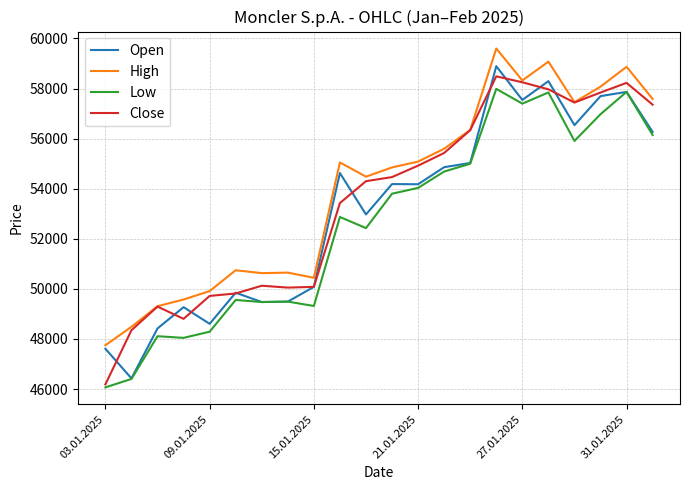

What is the greatest value displayed?

59600